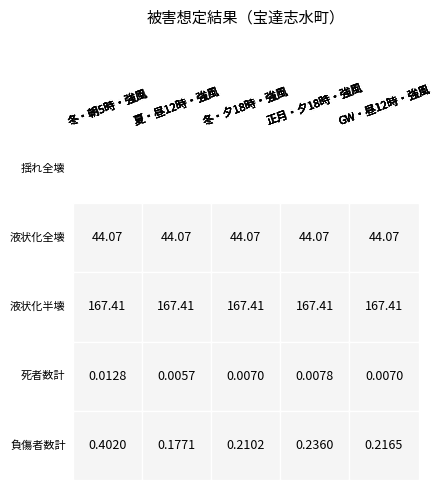

How many categories are shown in the chart?

5